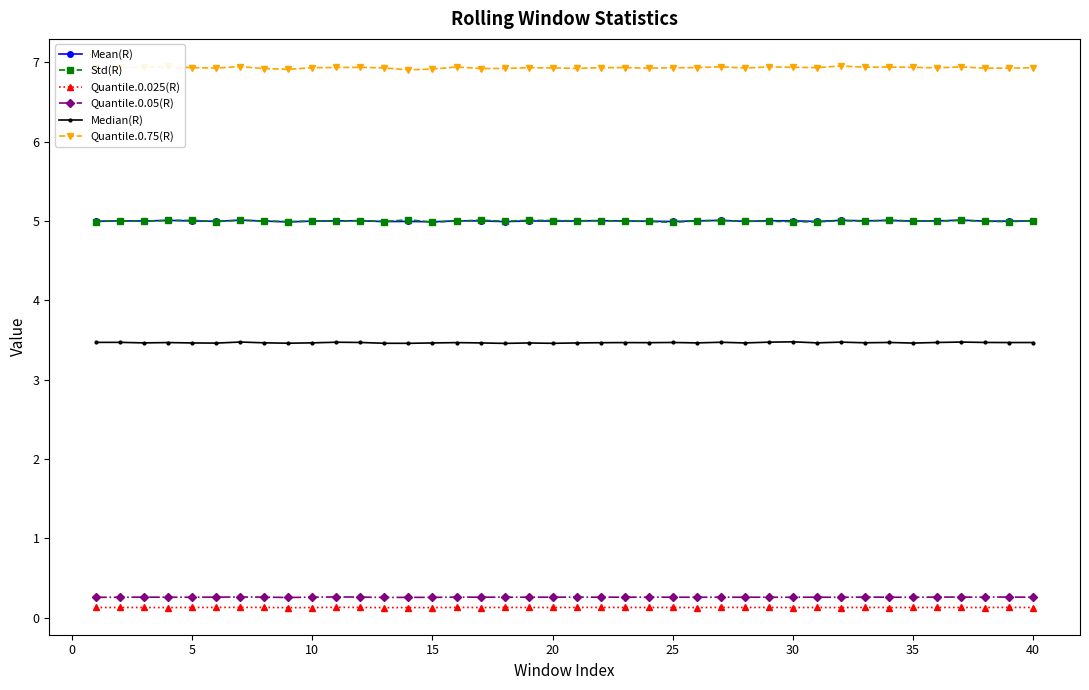

True or false: Std(R) and Quantile.0.025(R) intersect in this chart.

False